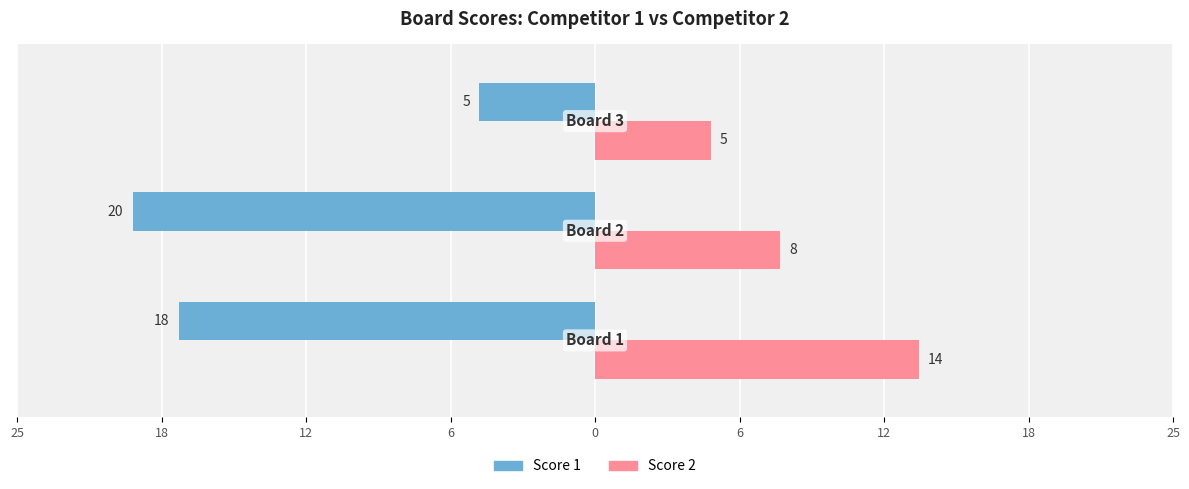

What are all the series names shown in the legend?

Score 1, Score 2